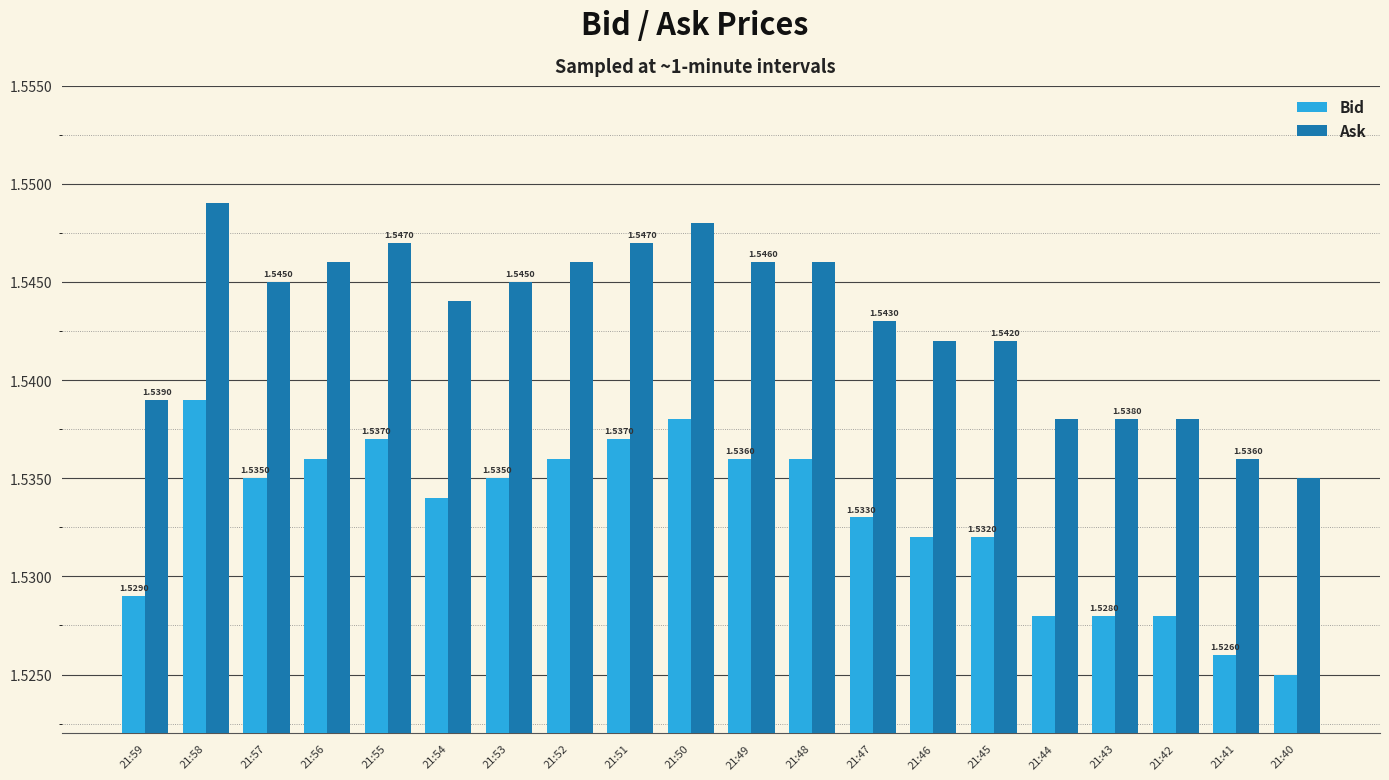

The Bid series shows 2.6 at 21:51. True or false?

False